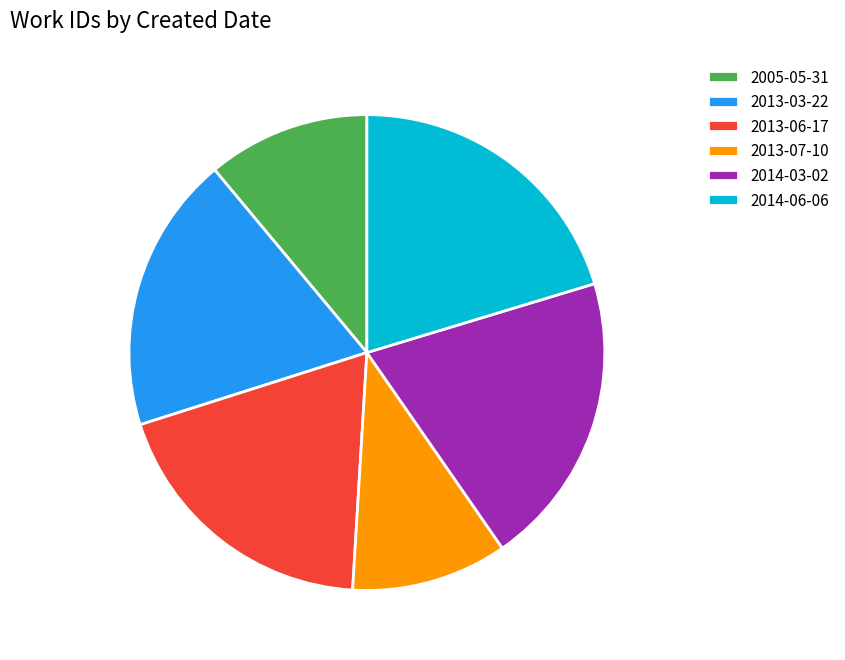

Does any single category account for the majority?

No